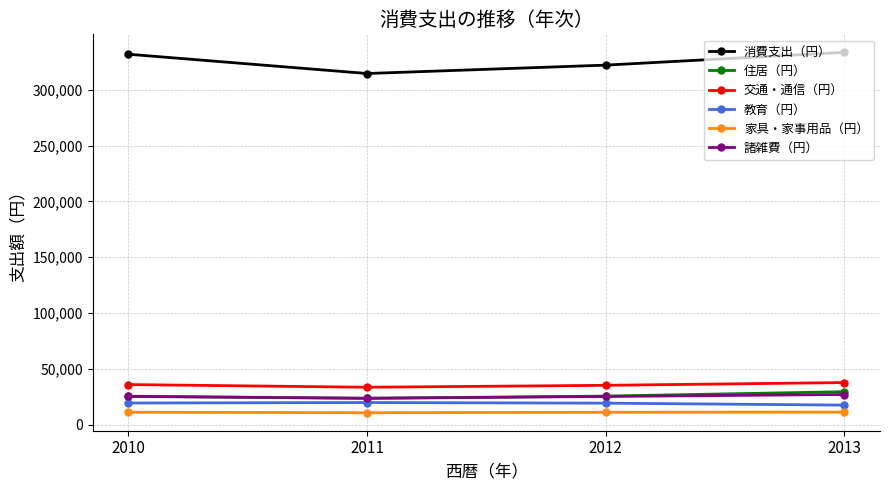

True or false: 消費支出（円） and 交通・通信（円） cross at least once.

False